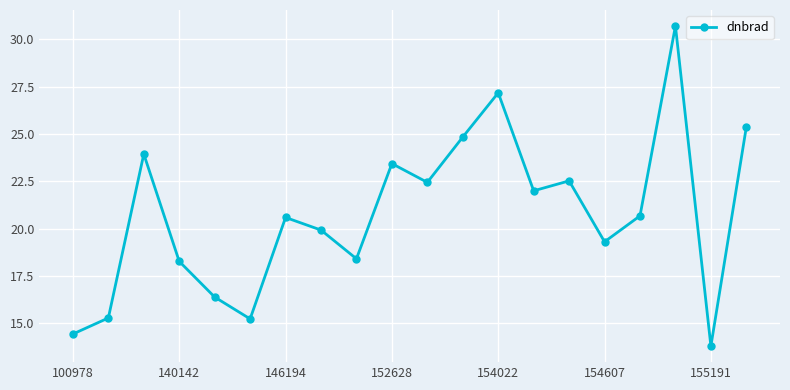

What is the difference between the maximum and second lowest values?

16.3